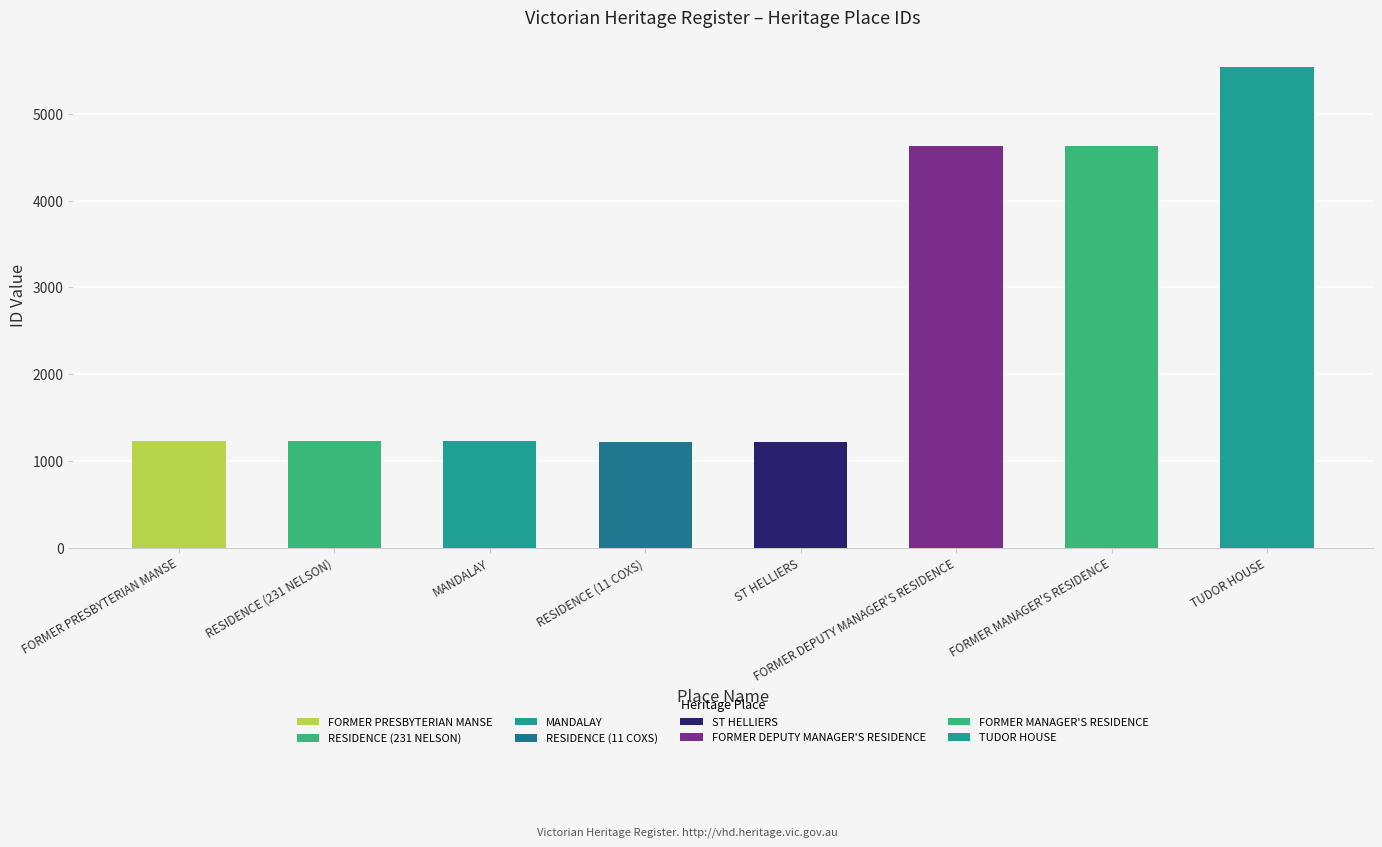

Between FORMER PRESBYTERIAN MANSE and MANDALAY, which is larger?

MANDALAY